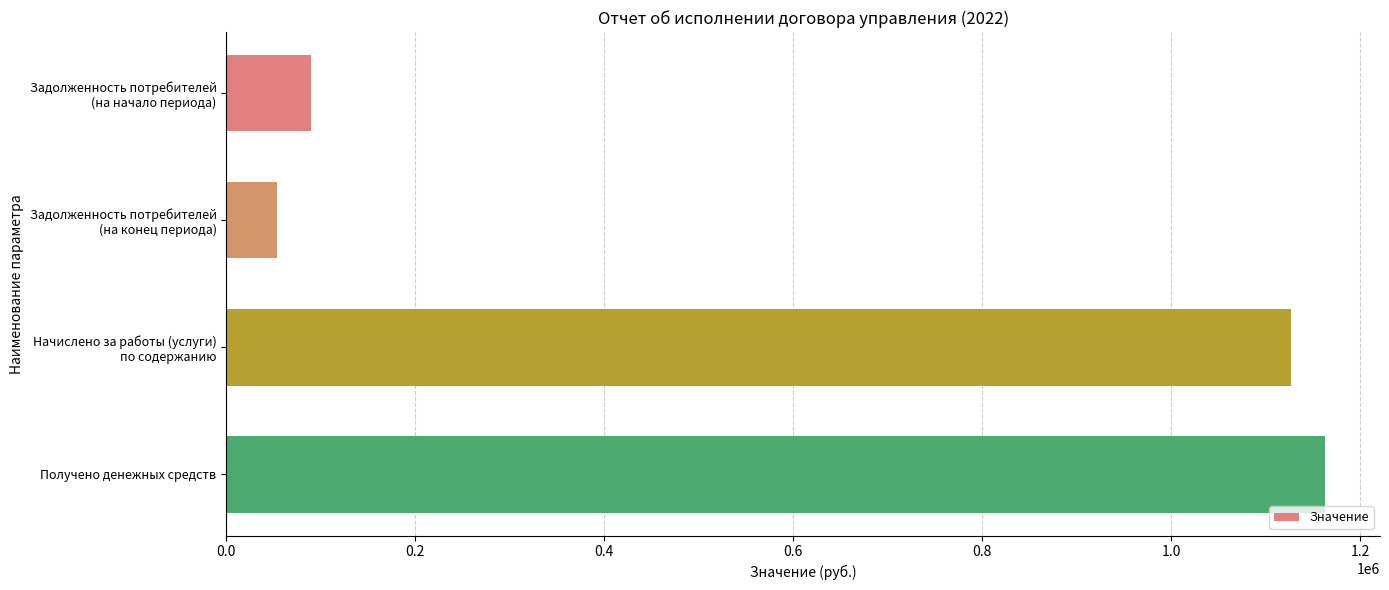

What is the label of the 1st bar from the bottom?

Получено денежных средств